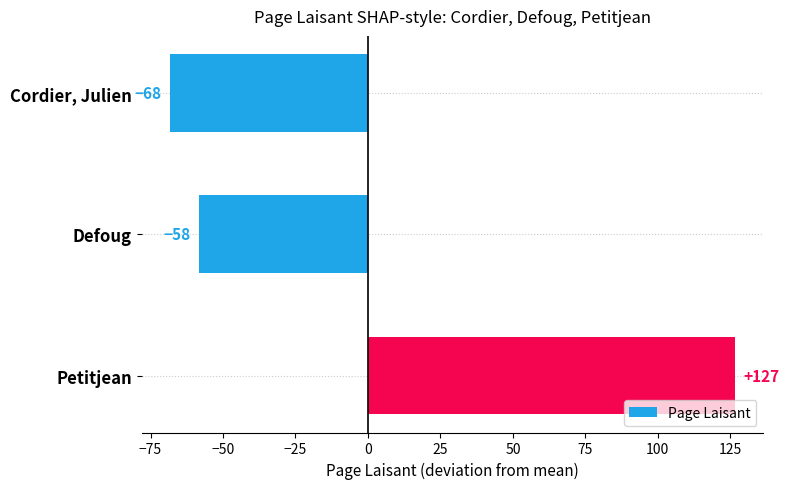

Rank the categories by value from lowest to highest.

Cordier, Julien, Defoug, Petitjean